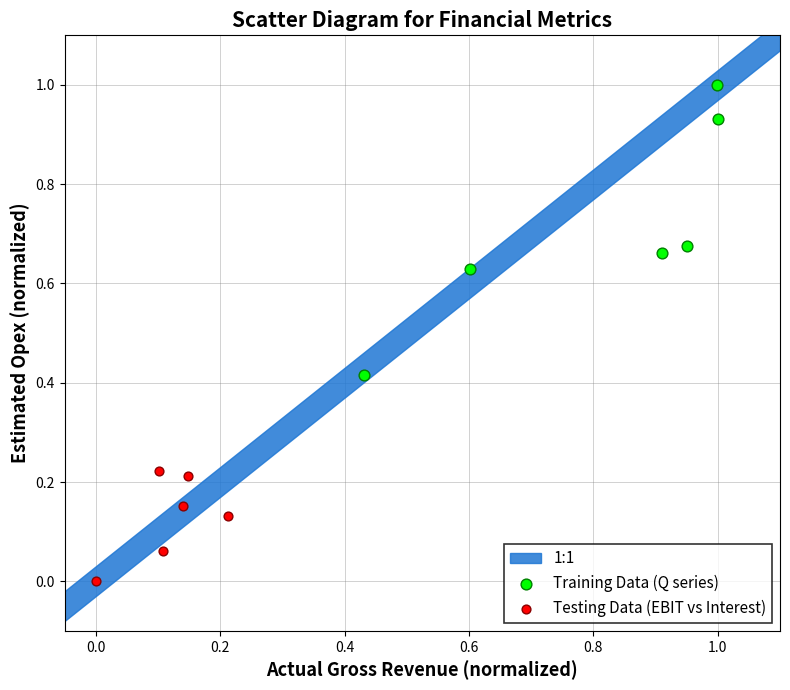

Which series contains the highest Y value?

Training Data (Q series)